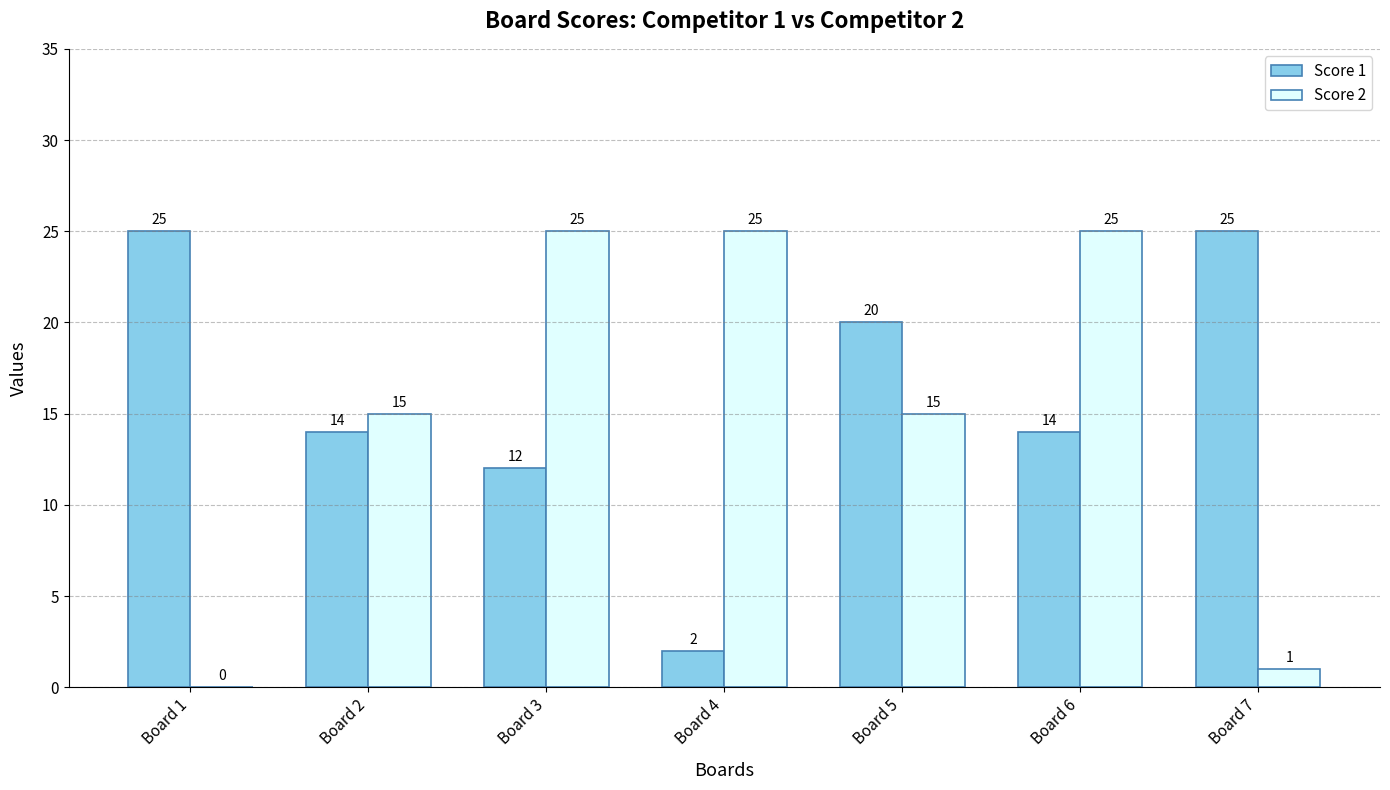

What are all the series names shown in the legend?

Score 1, Score 2